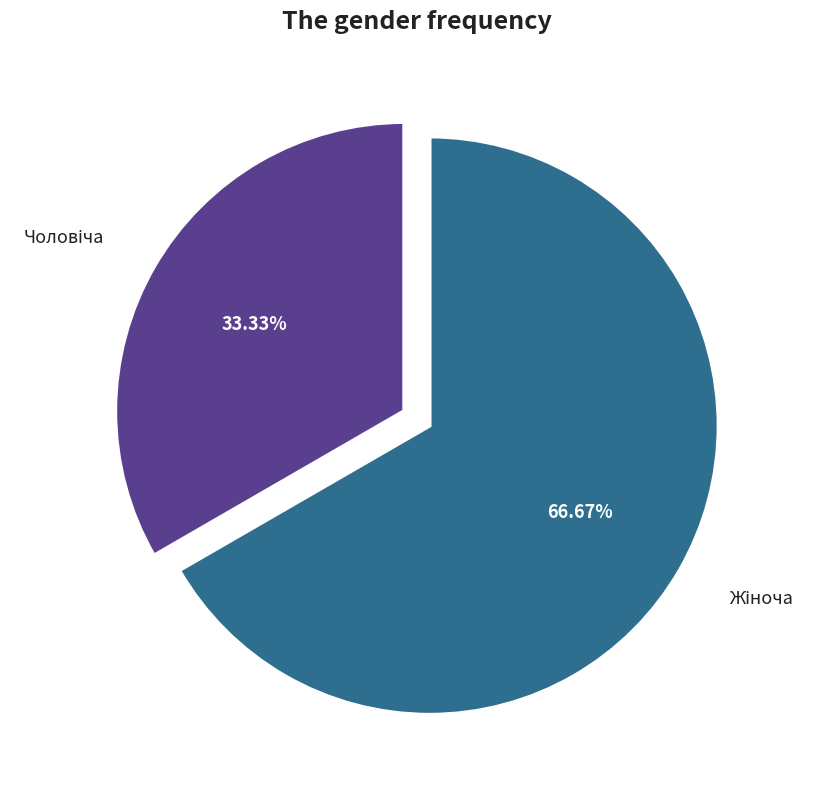

Does any single category account for the majority?

Yes